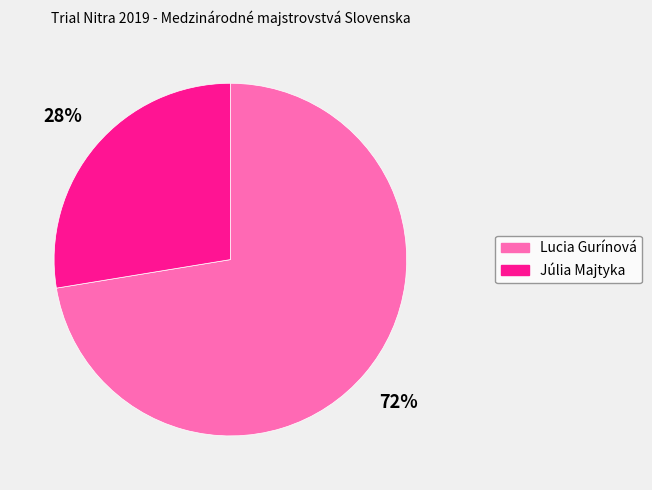

Is it true that Júlia Majtyka is 28% of the pie?

True